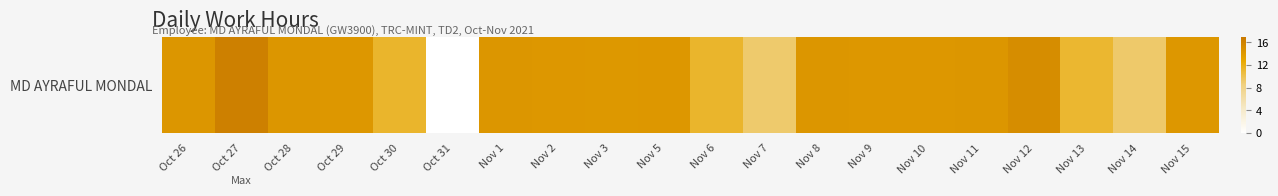

How many data points are above 14?

14